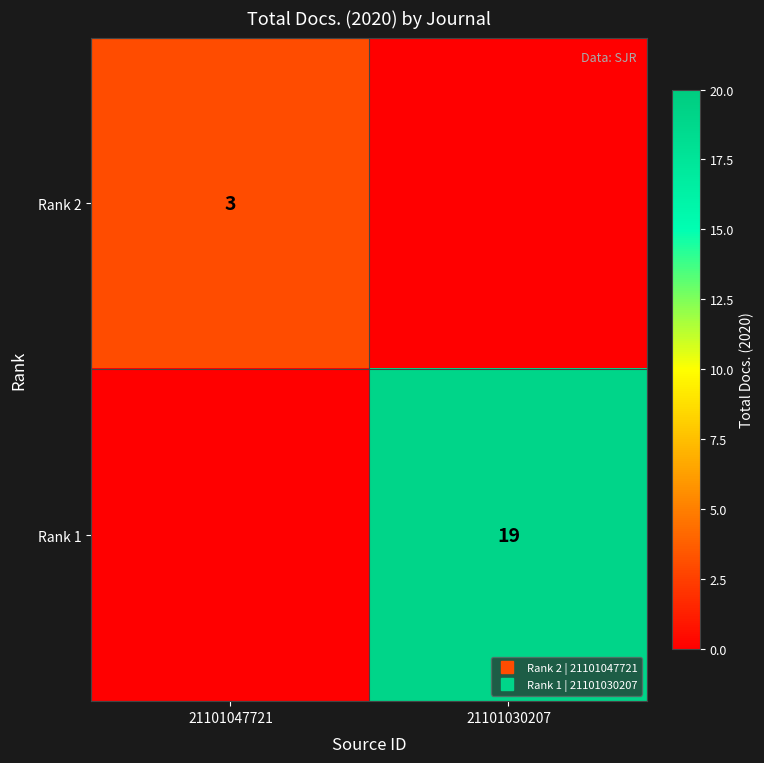

Where is Rank 1 nearest to the value 9?

21101047721